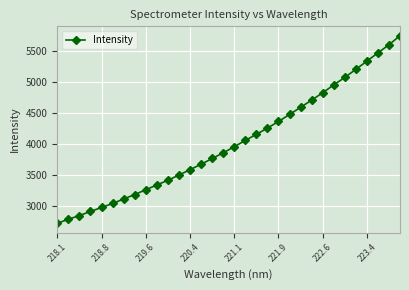

What is the value of the 20th point from the left?

4256.7